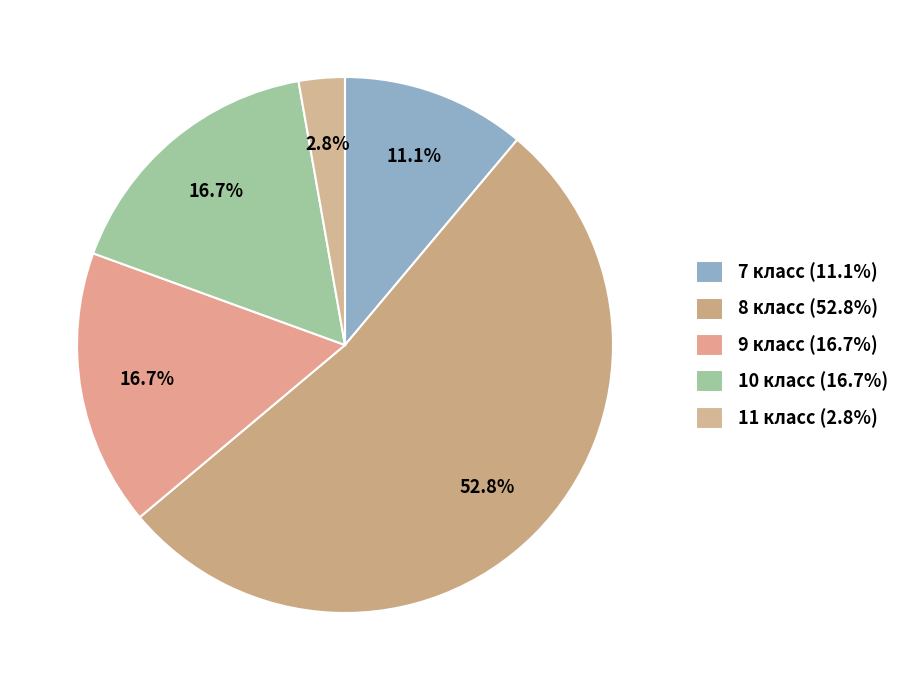

Count the number of slices in the pie.

5